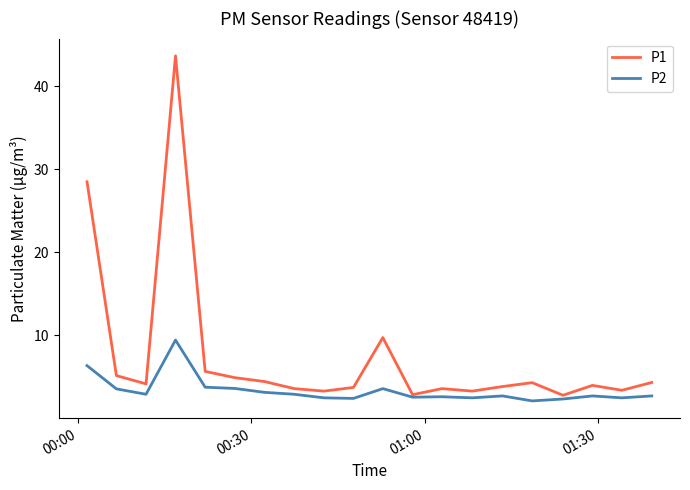

Which series has the largest total across all categories?

P1